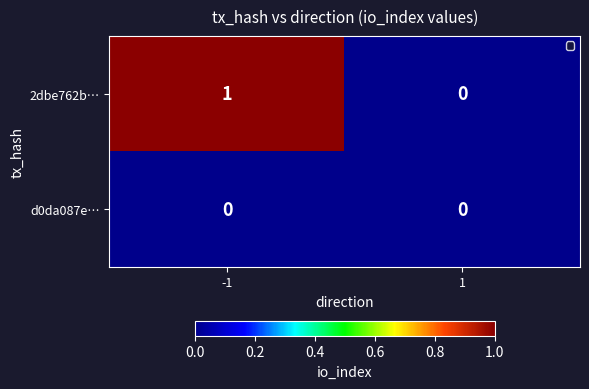

What is the total value across all series at -1?

1